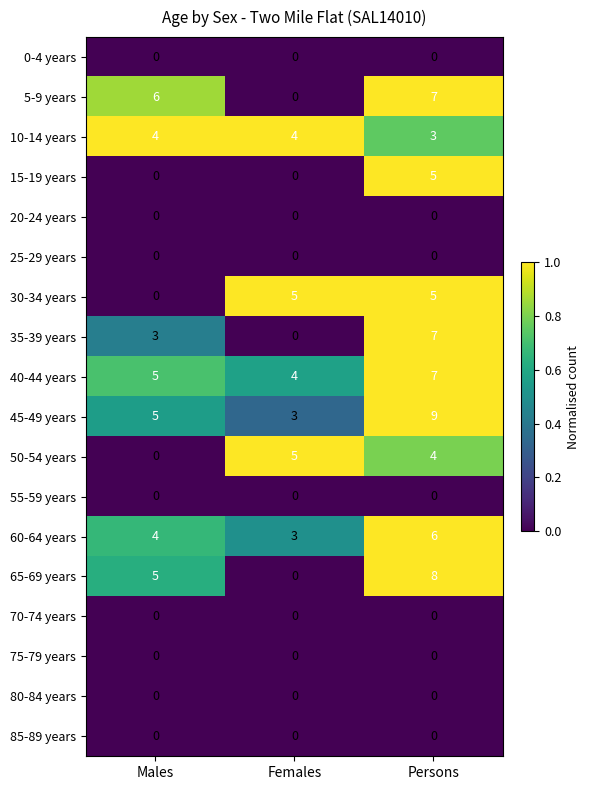

What is the average value of the 45-49 years series?

6